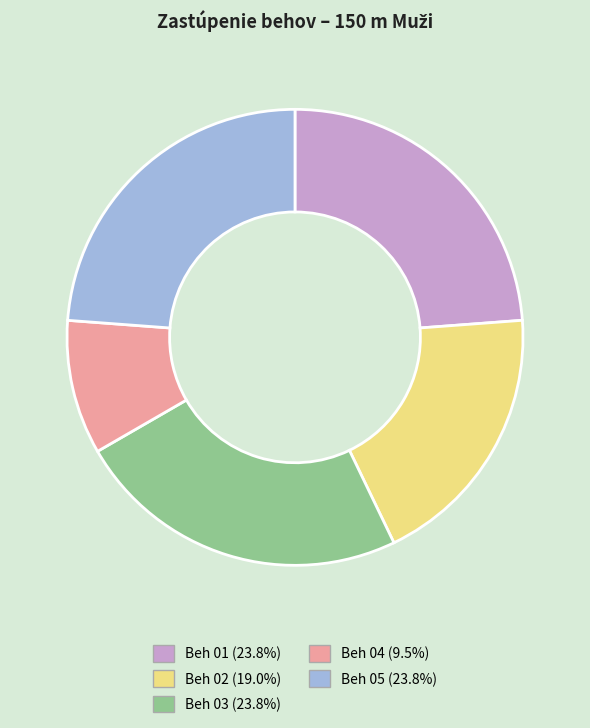

Which category has the smallest portion of the pie?

Beh 04